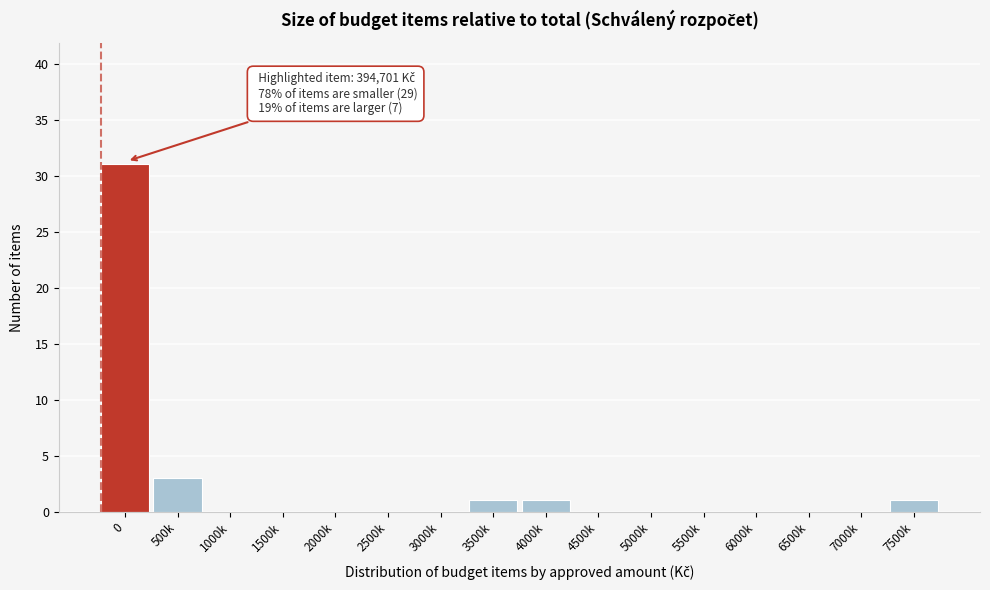

Reading left to right, what are all the values shown in this chart?

0=31	500k=3	1000k=0	1500k=0	2000k=0	2500k=0	3000k=0	3500k=1	4000k=1	4500k=0	5000k=0	5500k=0	6000k=0	6500k=0	7000k=0	7500k=1